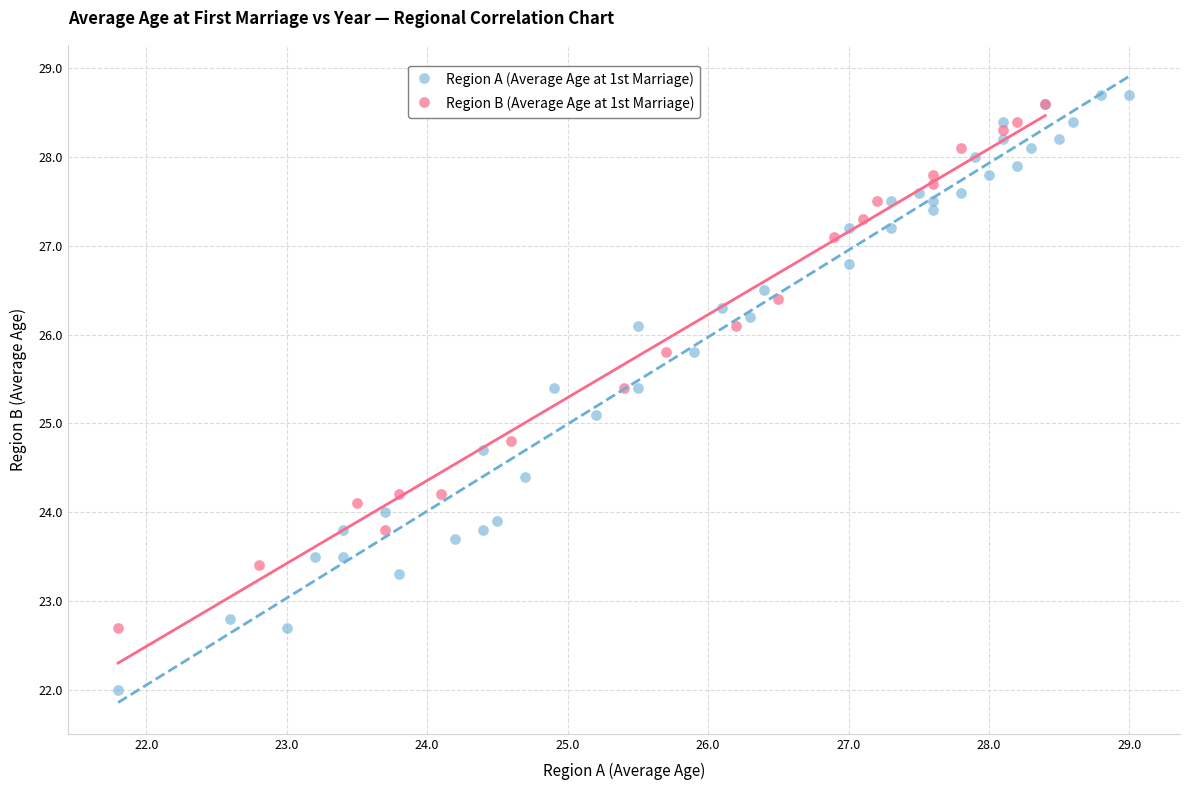

Which series reaches the minimum Y coordinate?

Region A (Average Age at 1st Marriage)